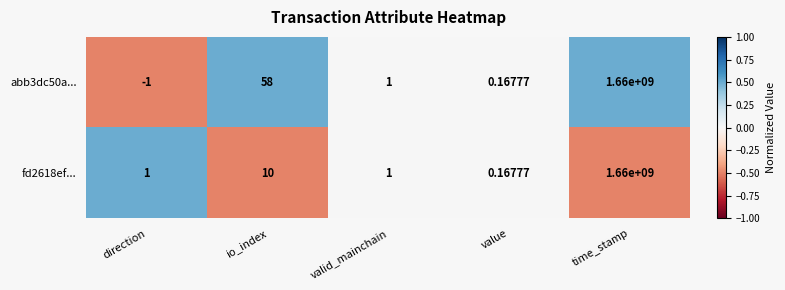

At which label does fd2618ef... reach its peak?

time_stamp